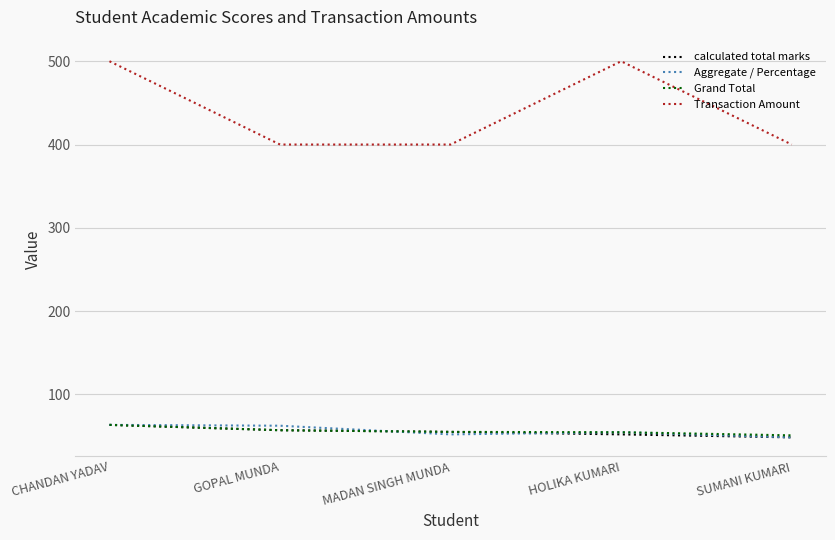

What is the total value across all series at SUMANI KUMARI?

547.6